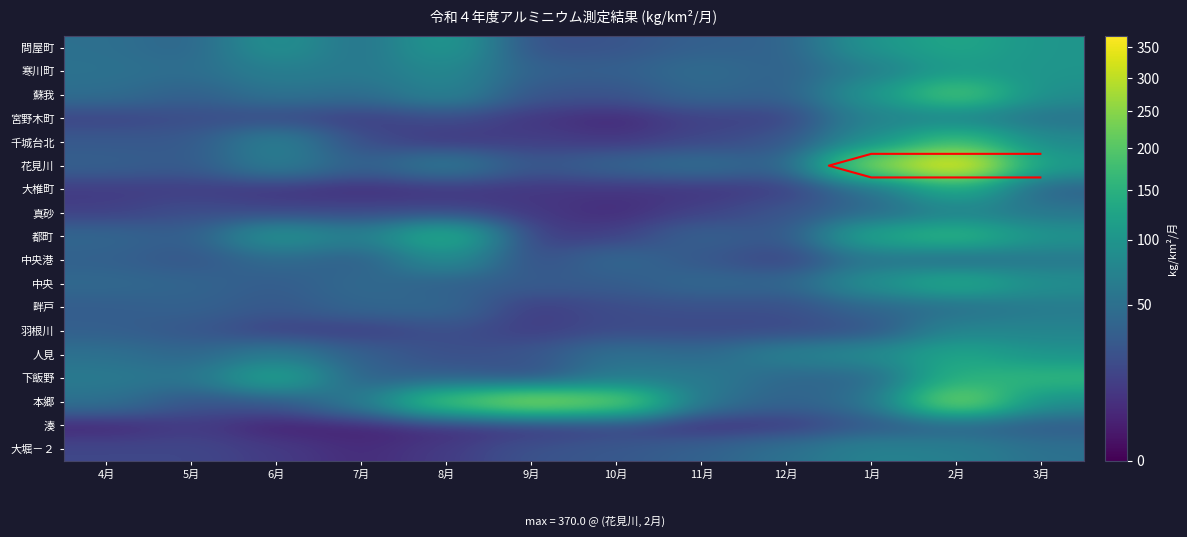

Is it true that 真砂 equals 7.2 at 11月?

False